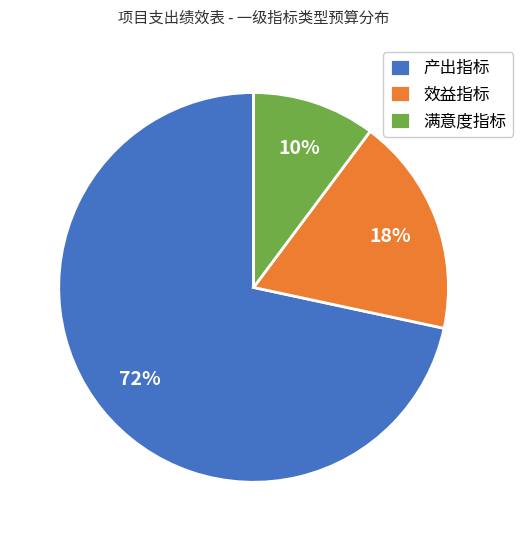

What is the majority slice?

产出指标